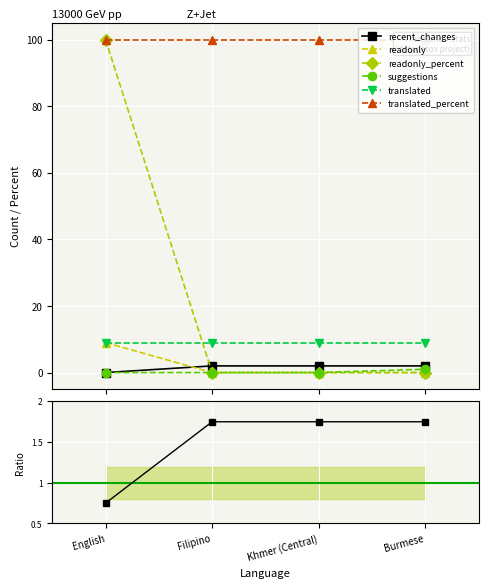

Between English and Filipino, which series saw the biggest shift?

readonly_percent